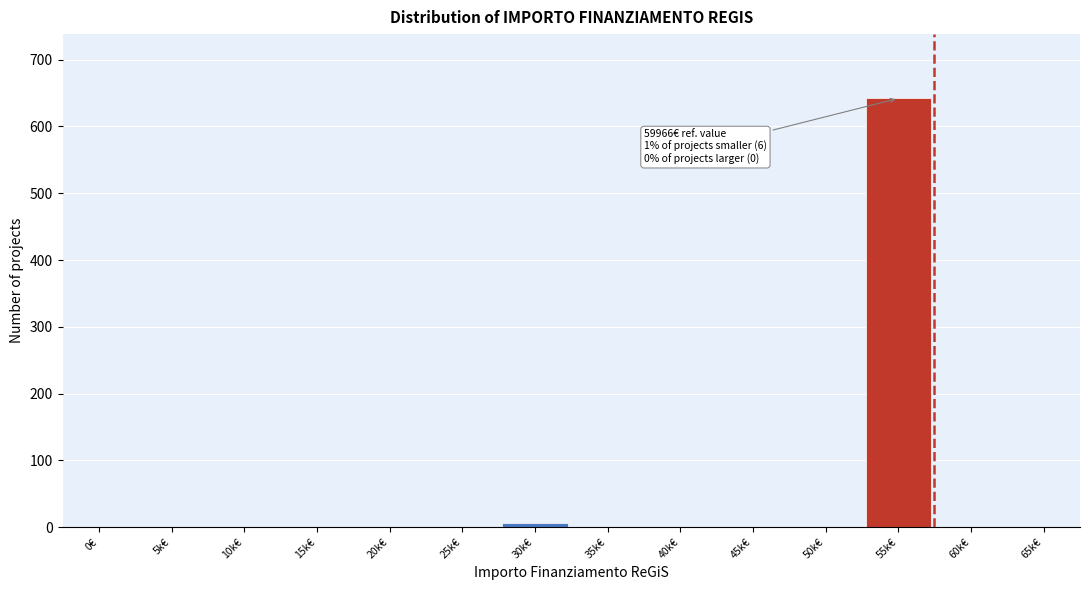

Reading left to right, list all the values displayed in this chart.

0€=0	5k€=0	10k€=0	15k€=0	20k€=0	25k€=0	30k€=6	35k€=0	40k€=0	45k€=0	50k€=0	55k€=642	60k€=0	65k€=0